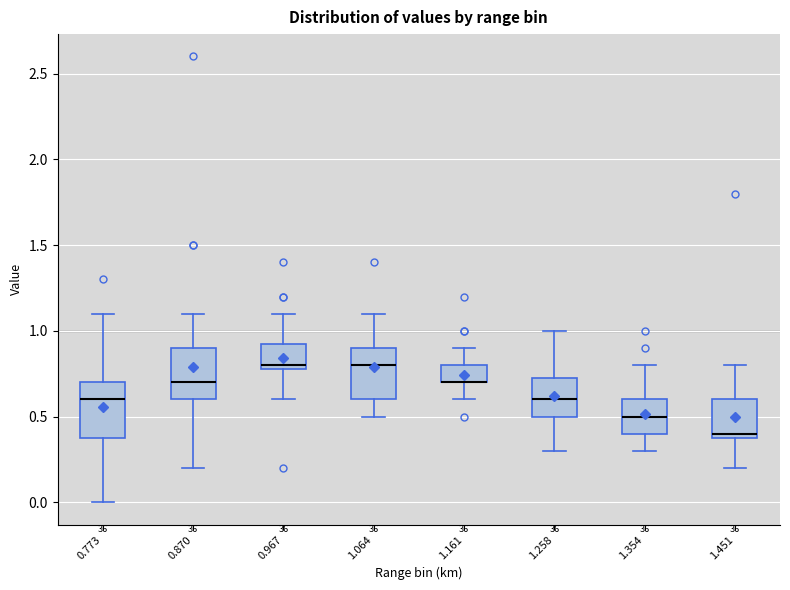

Where is the lower edge of the box at x = 0.967 on the y-axis? The values are not printed on the chart, so give them approximately, as read against the axis.

0.80